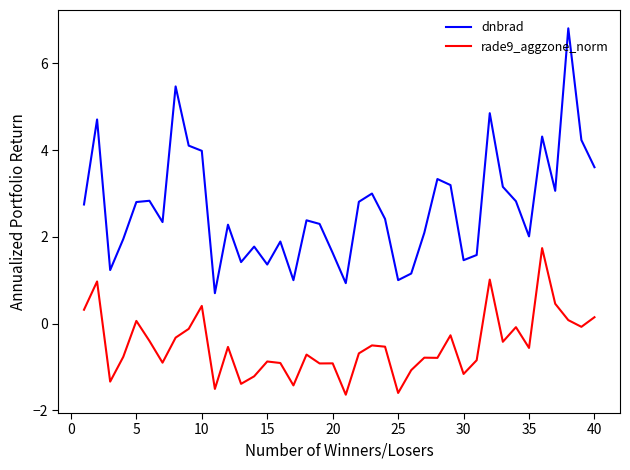

What is the minimum value shown in the chart?

-1.6